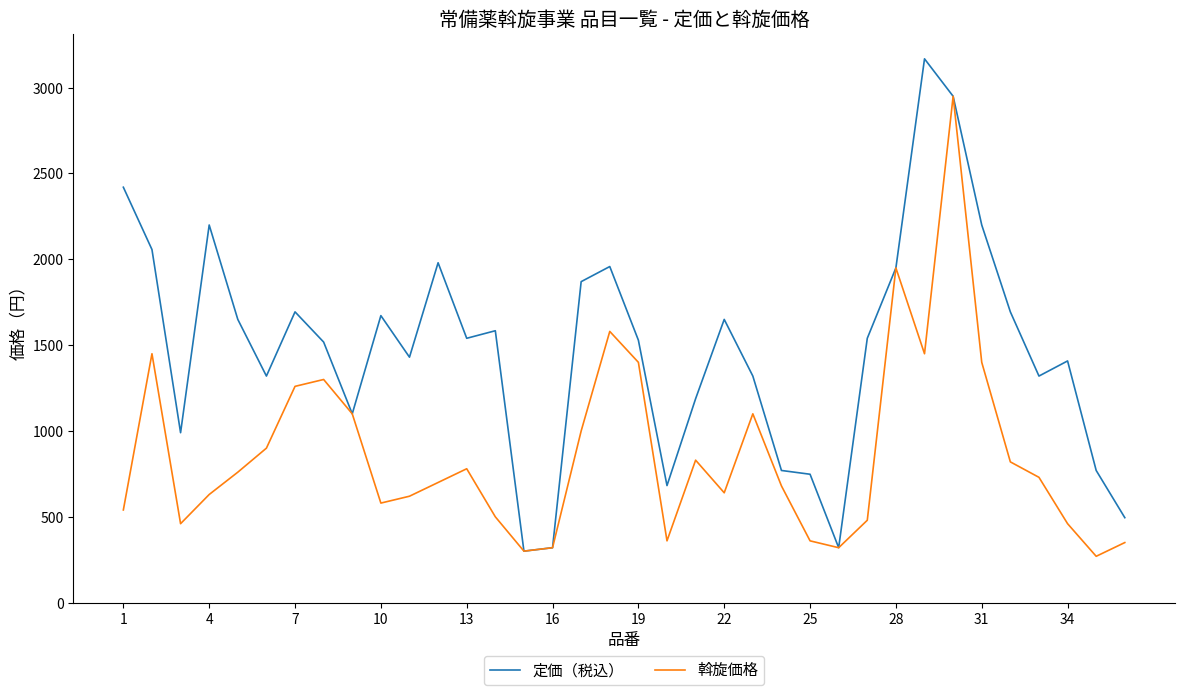

List the series in order of their peak value, lowest first.

斡旋価格, 定価（税込）